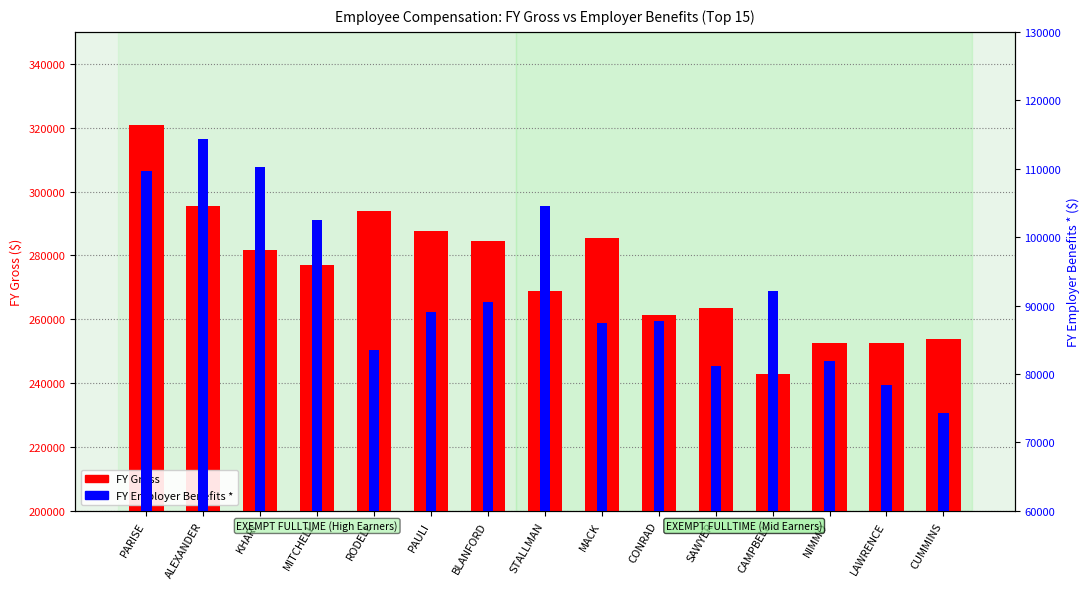

At which category is the sum across all series the highest?

PARISE